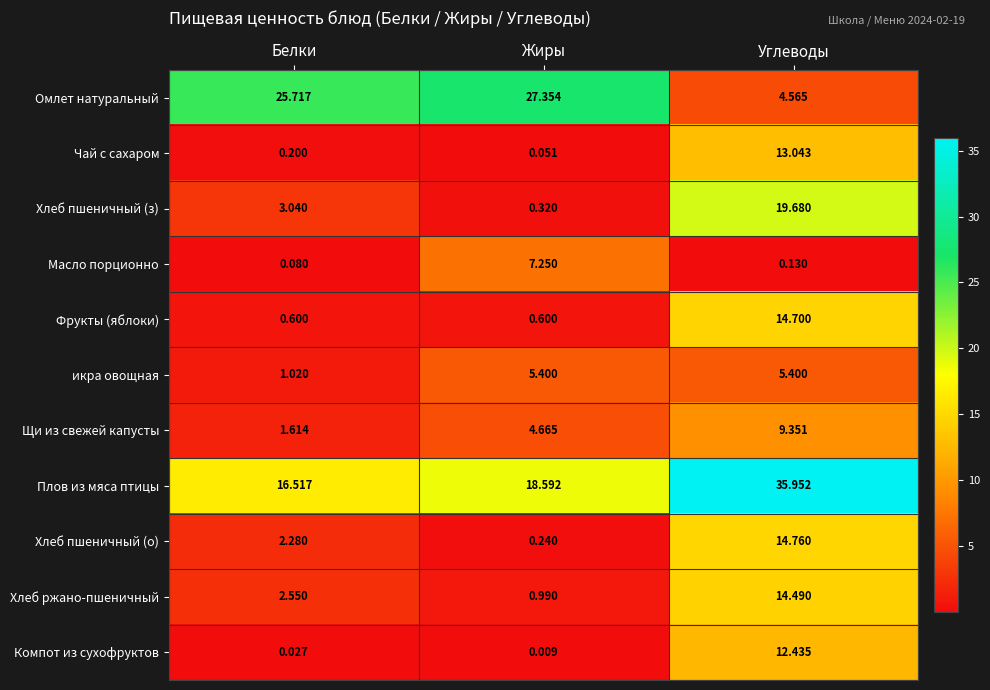

Which label corresponds to the largest value in the chart?

Углеводы